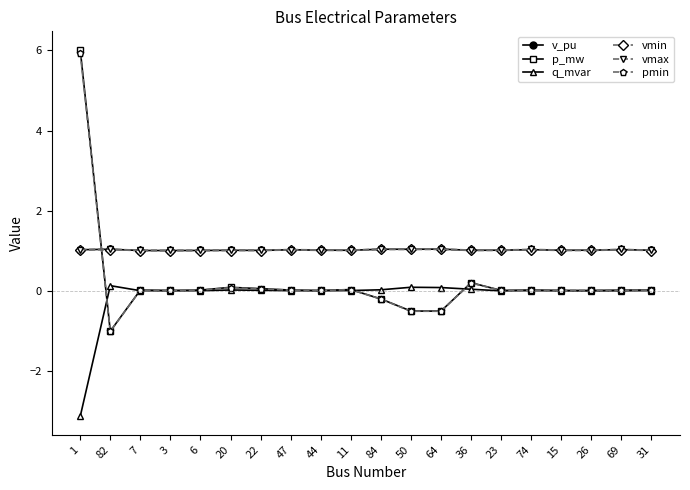

Where does the pmin series first go above 0?

1